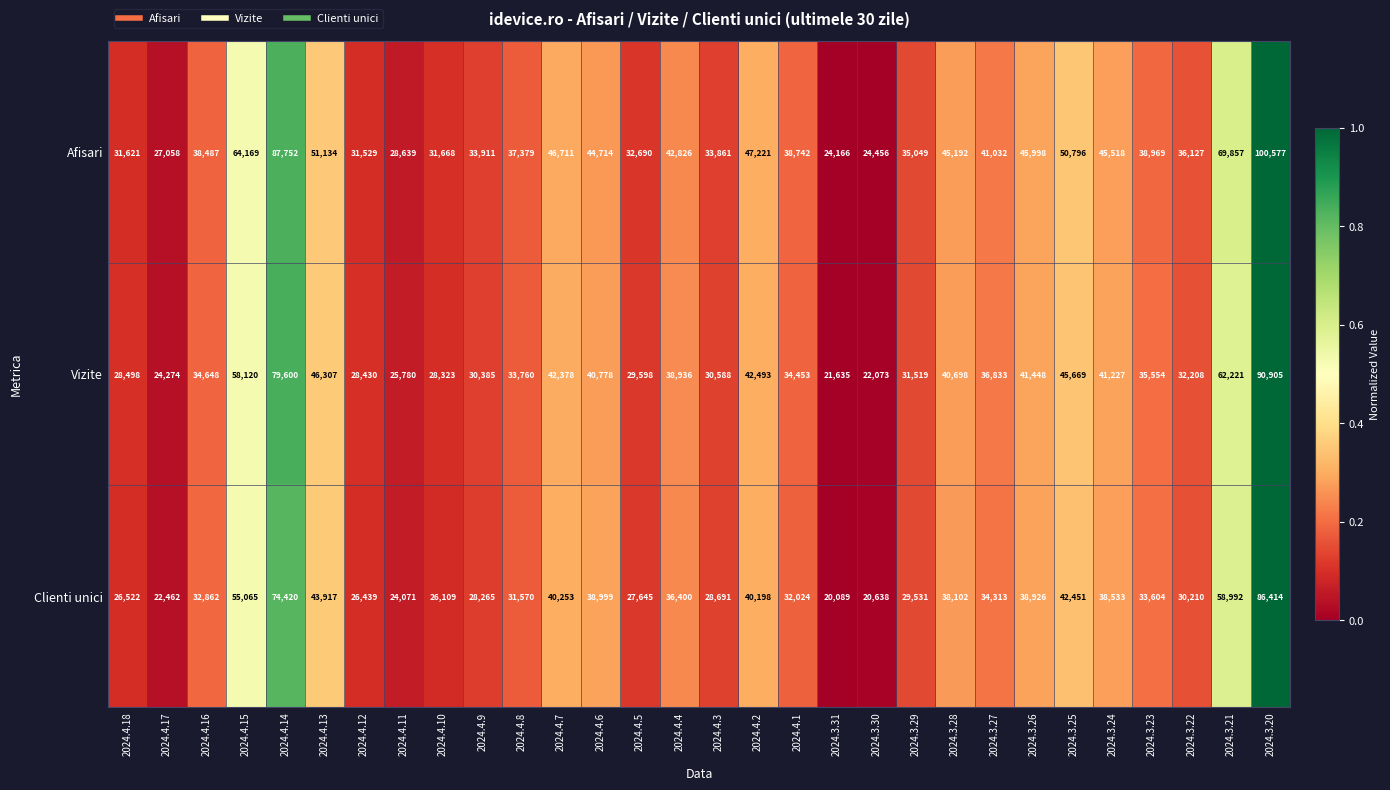

At which category is the sum across all series the highest?

2024.3.20